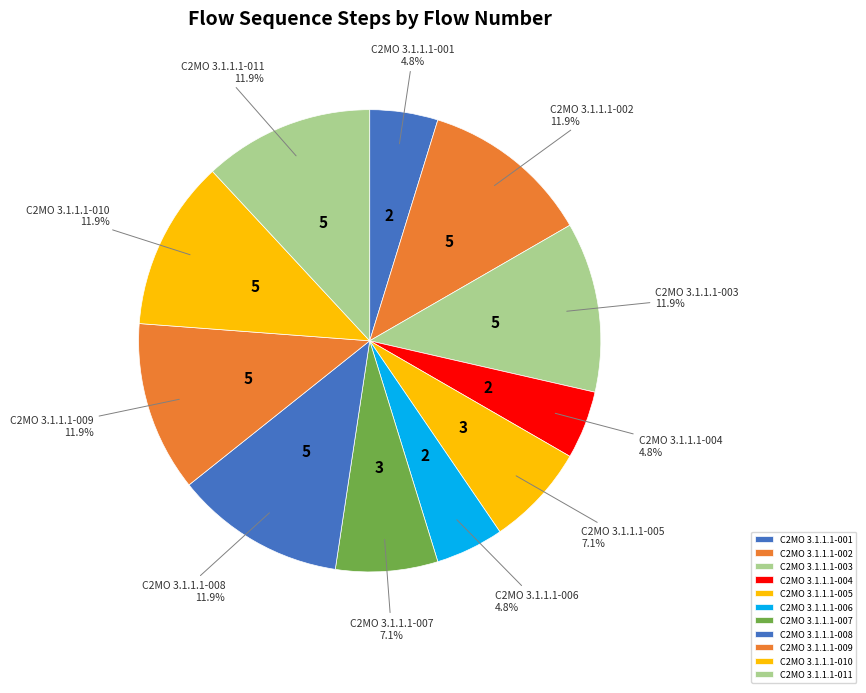

What is the ratio of the value at C2MO 3.1.1.1-007 to the value at C2MO 3.1.1.1-001?

1.5